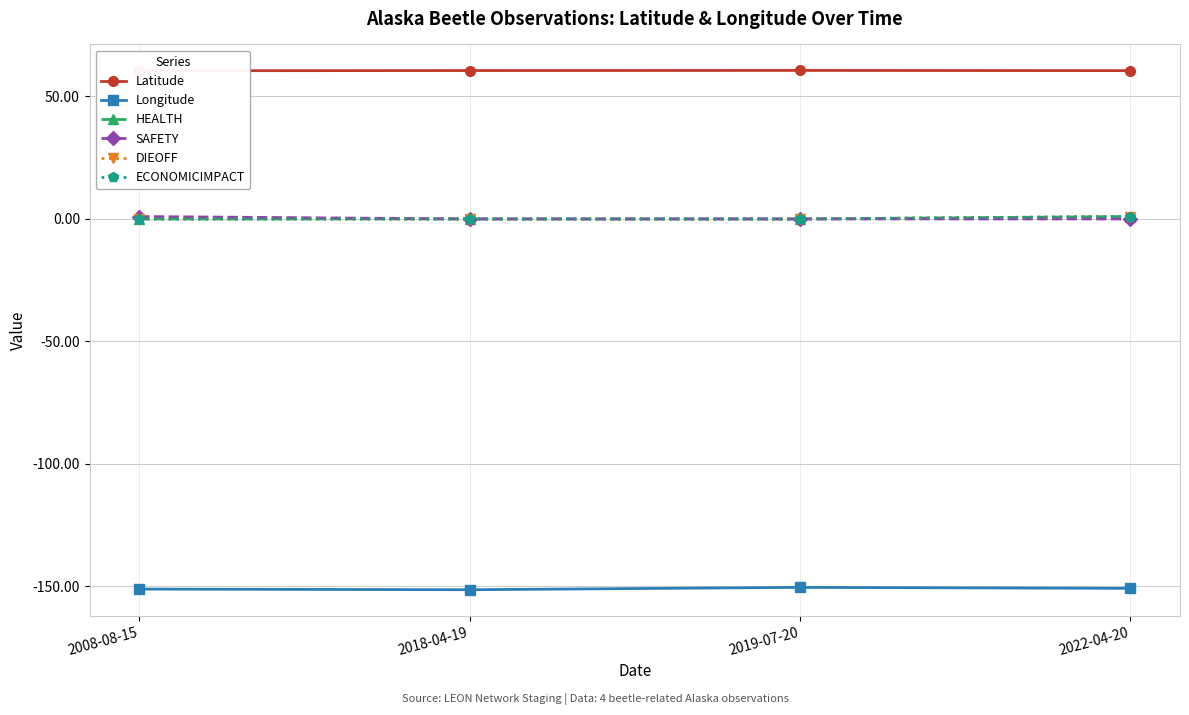

True or false: ECONOMICIMPACT and Latitude intersect in this chart.

False